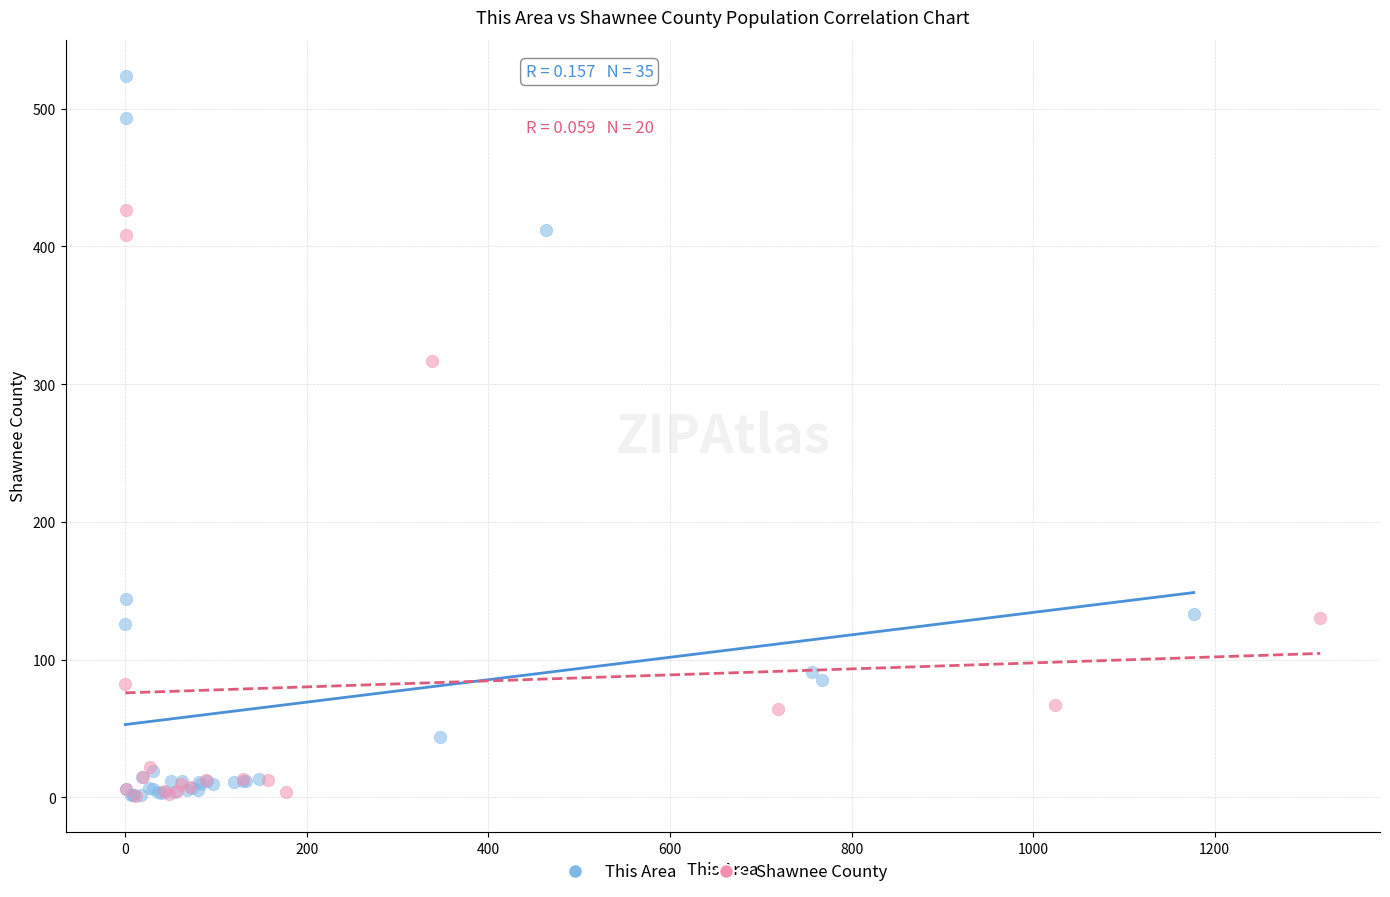

Which series has the largest Y range (max minus min)?

This Area